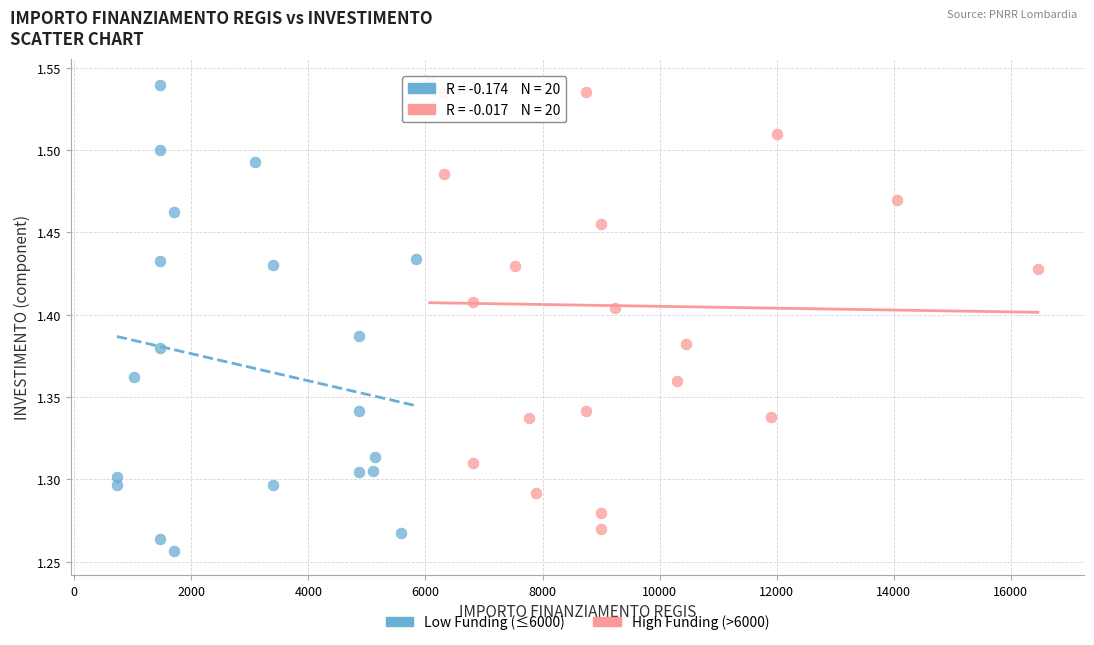

Which series contains the lowest Y value?

Low Funding (≤6000)